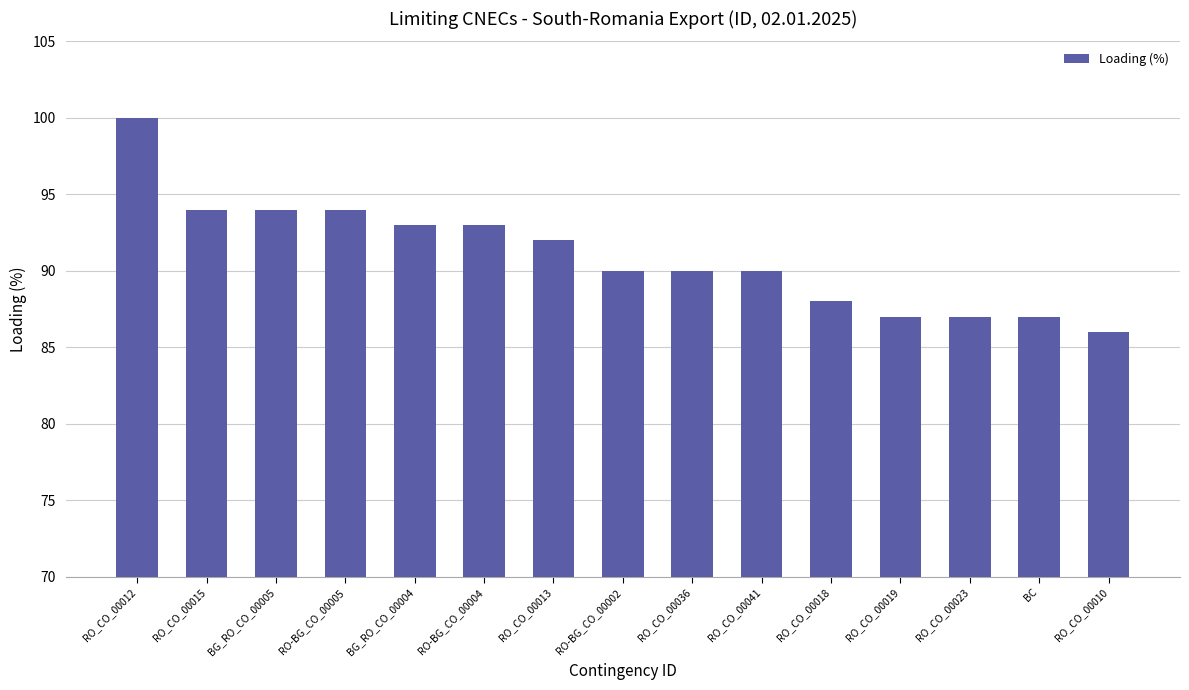

What is the difference between the maximum and minimum values?

14